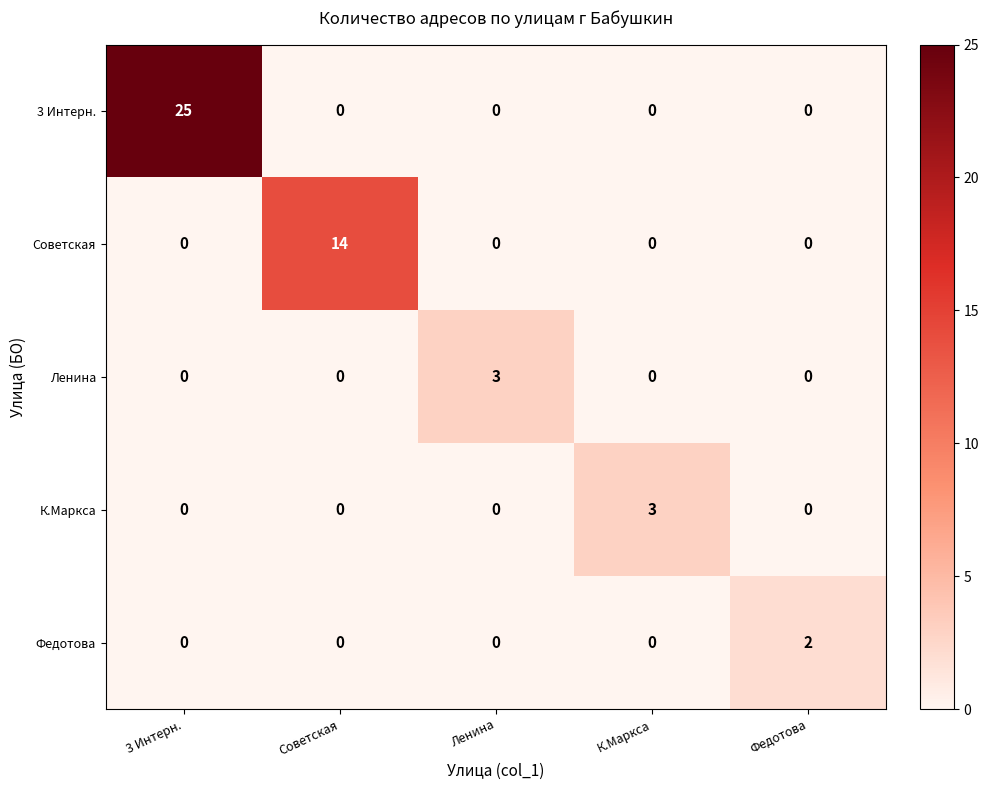

Reading left to right, transcribe all the data shown in this chart.

3 Интерн.: 3 Интерн.=25	Советская=0	Ленина=0	К.Маркса=0	Федотова=0
Советская: 3 Интерн.=0	Советская=14	Ленина=0	К.Маркса=0	Федотова=0
Ленина: 3 Интерн.=0	Советская=0	Ленина=3	К.Маркса=0	Федотова=0
К.Маркса: 3 Интерн.=0	Советская=0	Ленина=0	К.Маркса=3	Федотова=0
Федотова: 3 Интерн.=0	Советская=0	Ленина=0	К.Маркса=0	Федотова=2